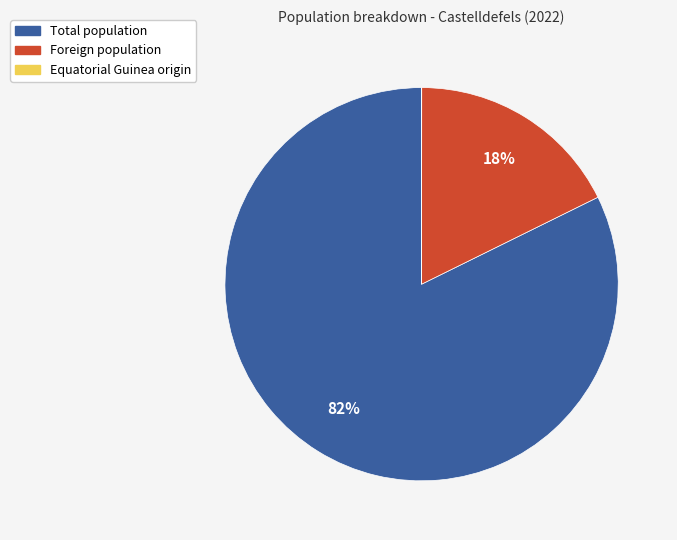

Between Total population and Foreign population, which is larger?

Total population